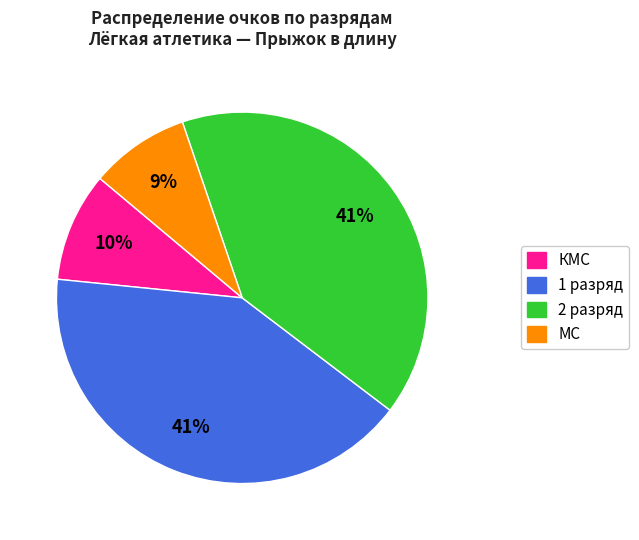

Is there a majority slice in this chart?

No